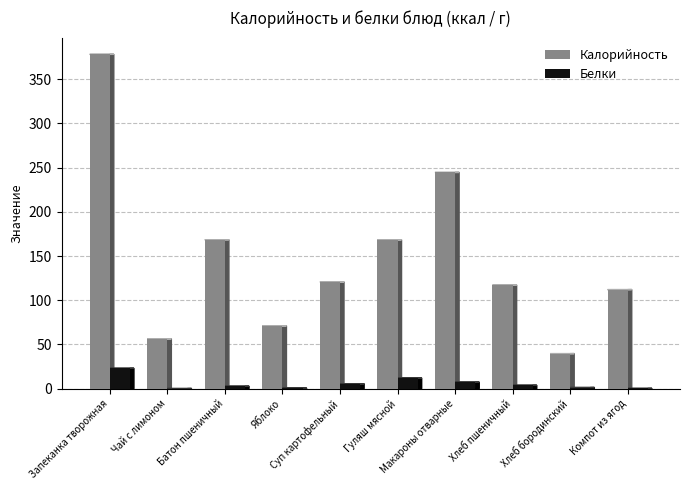

What is the sum of all Калорийность values?

1476.0